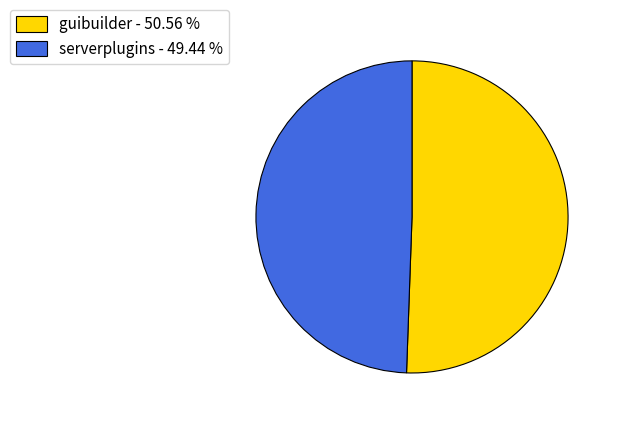

True or false: guibuilder accounts for 41% of the total.

False